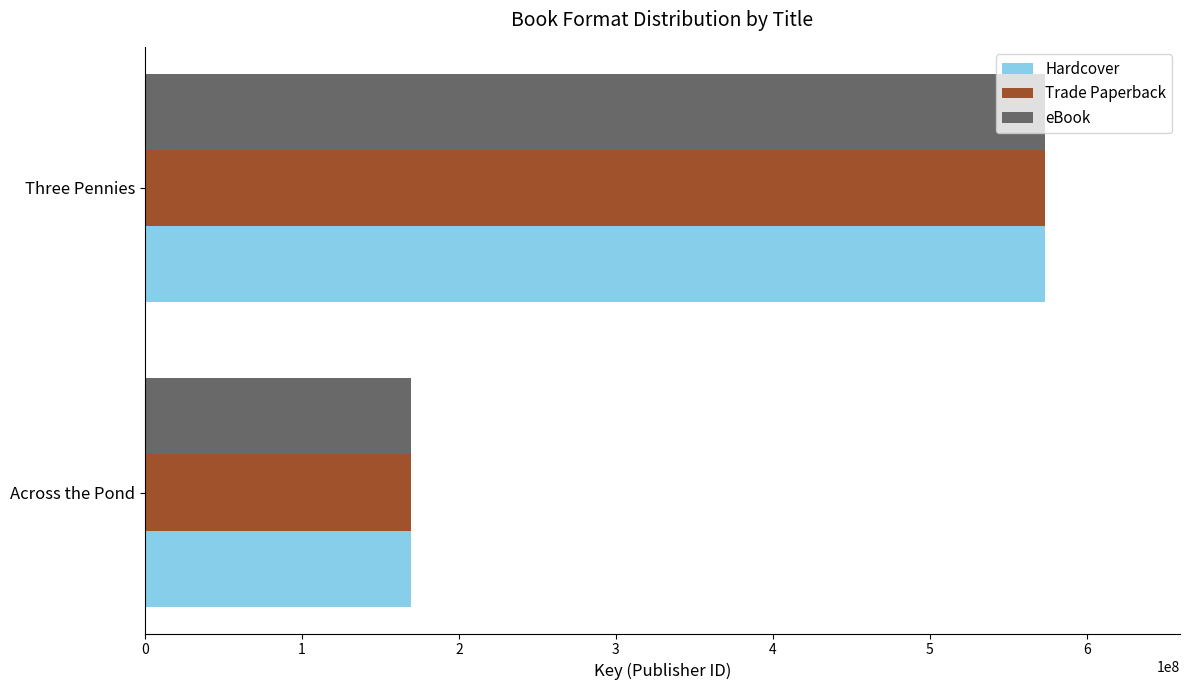

Which label corresponds to the smallest value in the chart?

Across the Pond